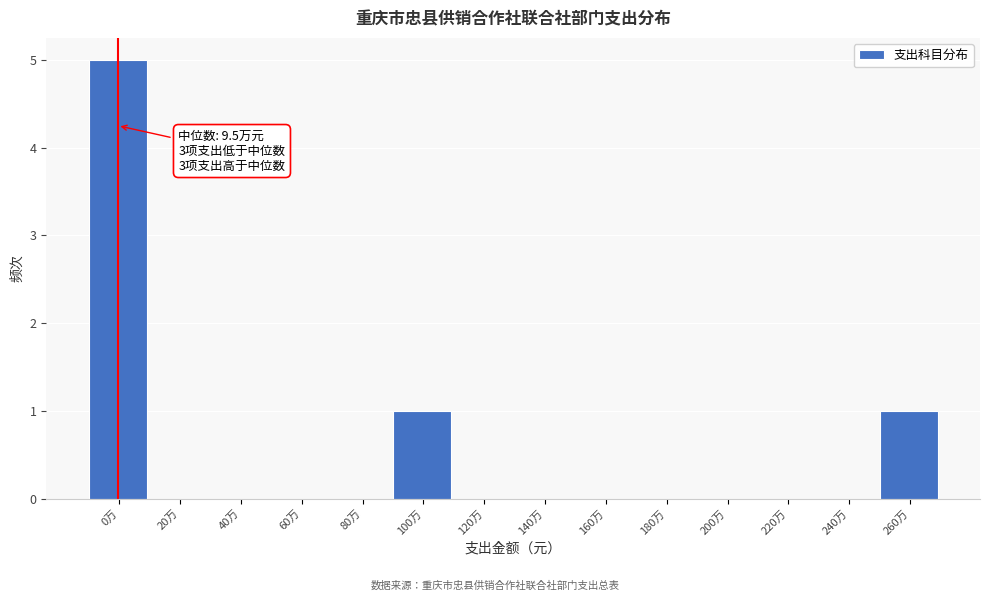

Reading left to right, transcribe all the data shown in this chart.

0万=5	20万=0	40万=0	60万=0	80万=0	100万=1	120万=0	140万=0	160万=0	180万=0	200万=0	220万=0	240万=0	260万=1